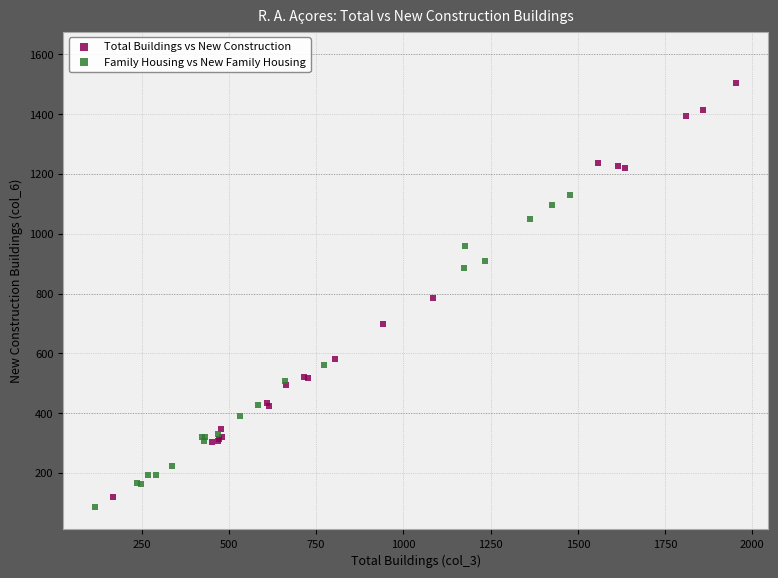

Which series contains the lowest Y value?

Family Housing vs New Family Housing